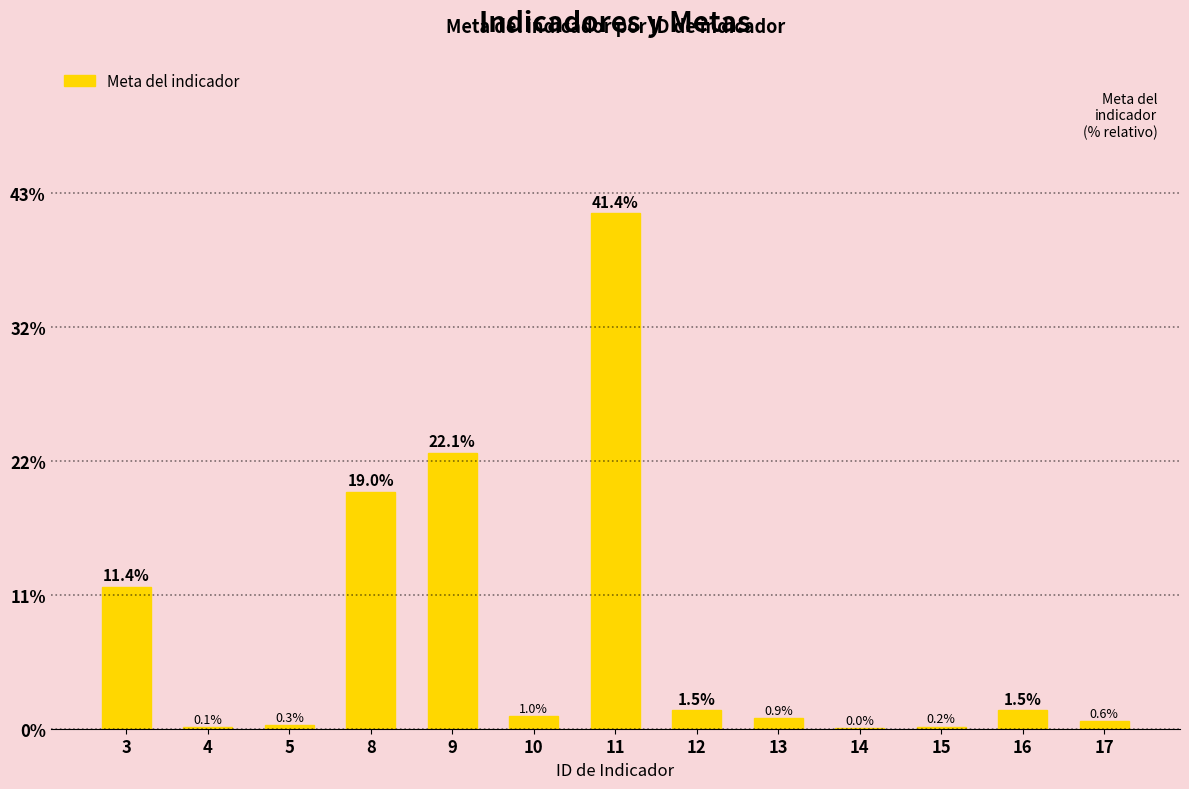

Which has a higher value, 4 or 9?

9